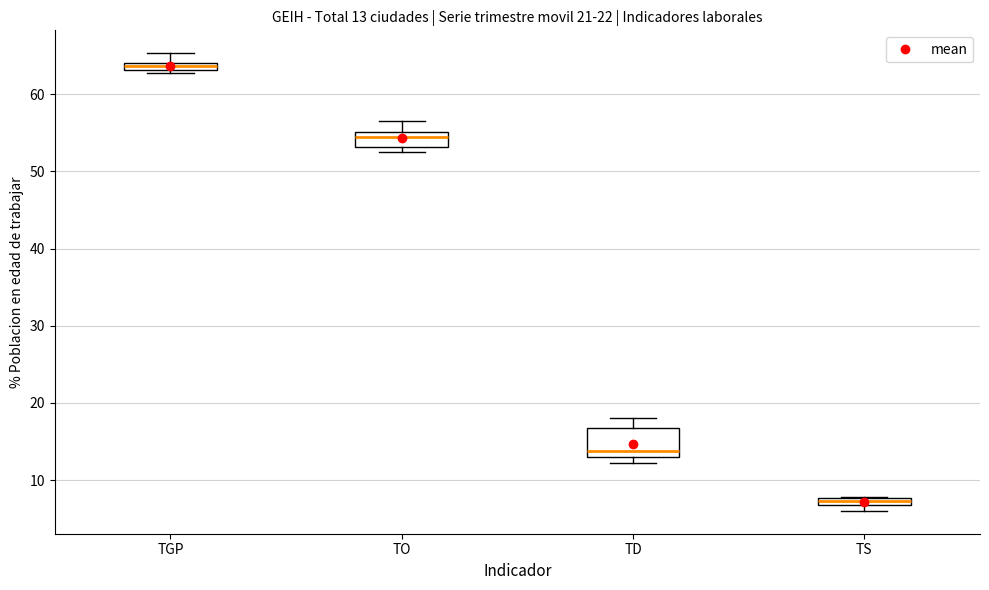

Which box is the tallest, from its lower edge to its upper edge?

TD